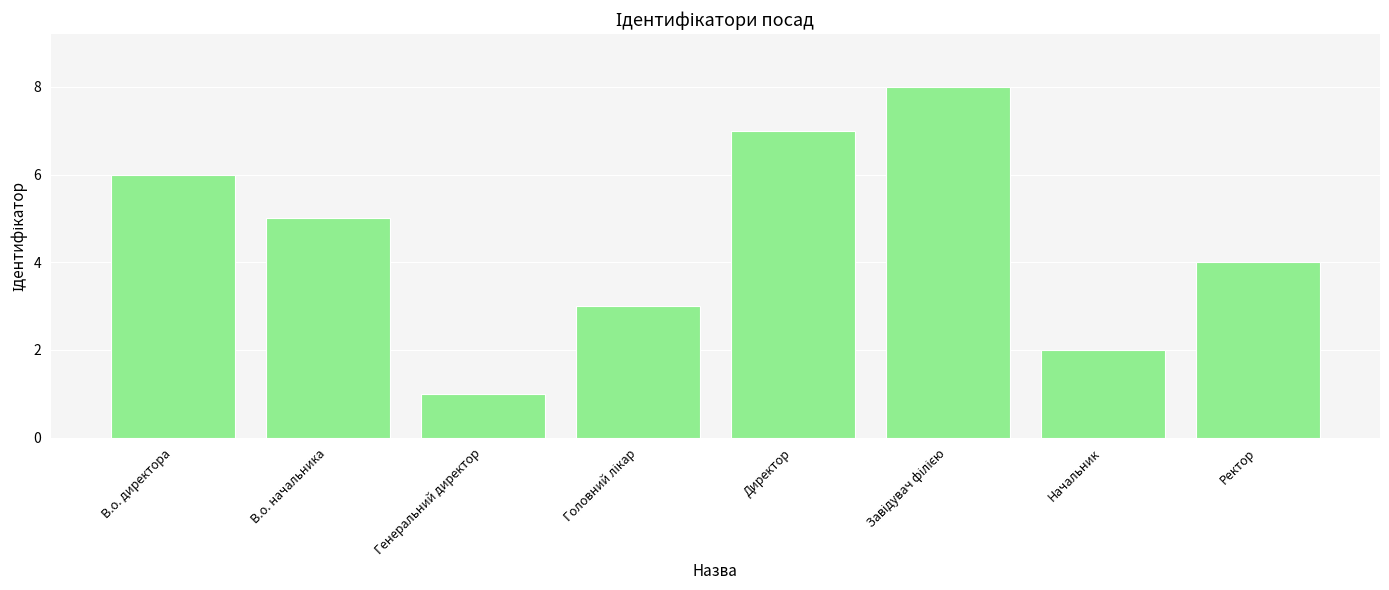

What is the ratio of the value at В.о. директора to the value at Директор?

0.9